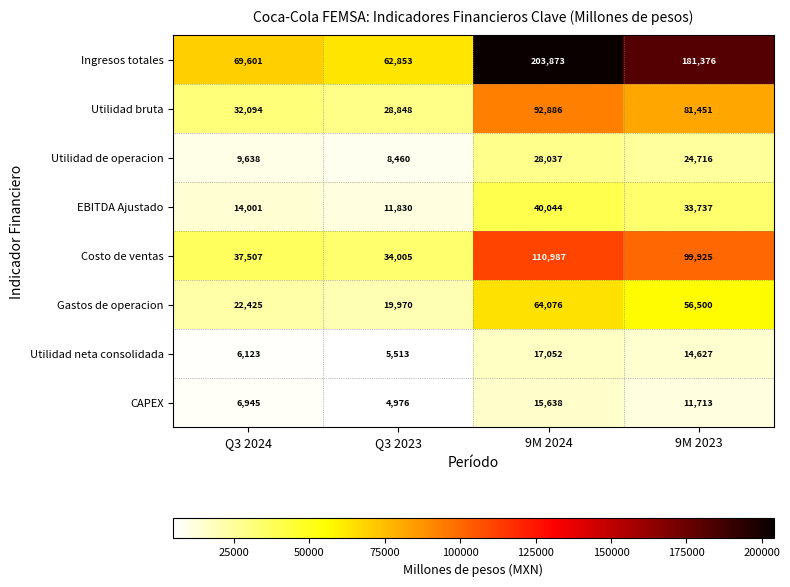

At 9M 2024, list the series in order from smallest to largest.

CAPEX, Utilidad neta consolidada, Utilidad de operacion, EBITDA Ajustado, Gastos de operacion, Utilidad bruta, Costo de ventas, Ingresos totales